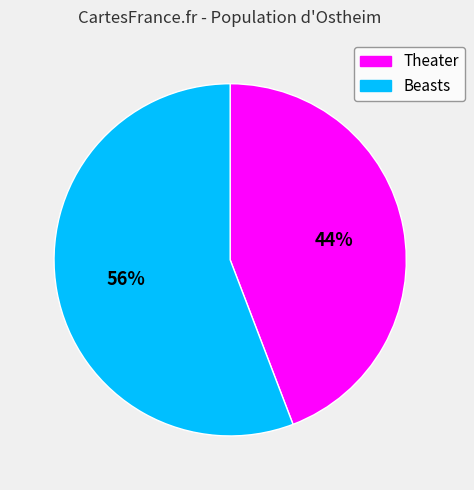

To the nearest percent, what is the difference between the largest and smallest slice percentages?

12%